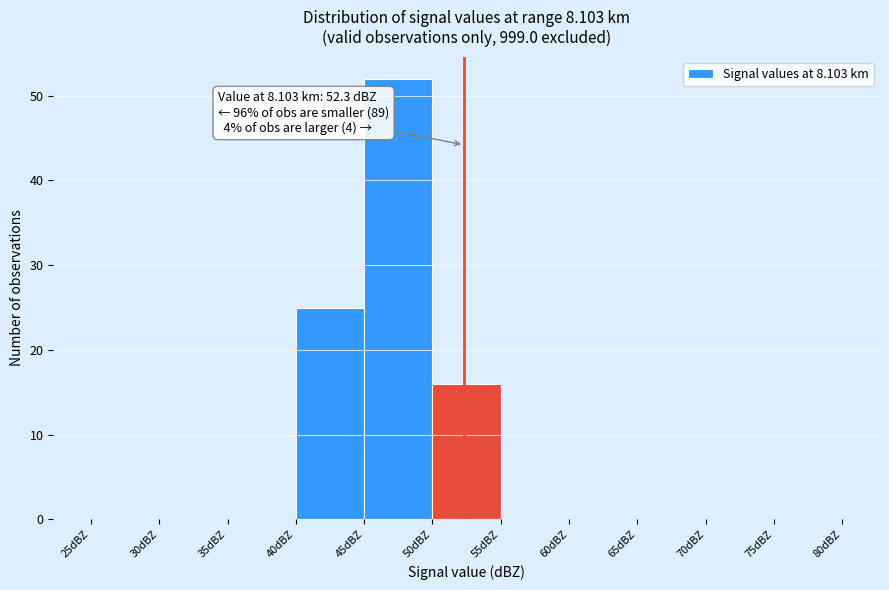

Which range on the x-axis has the tallest bar?

45 to 50